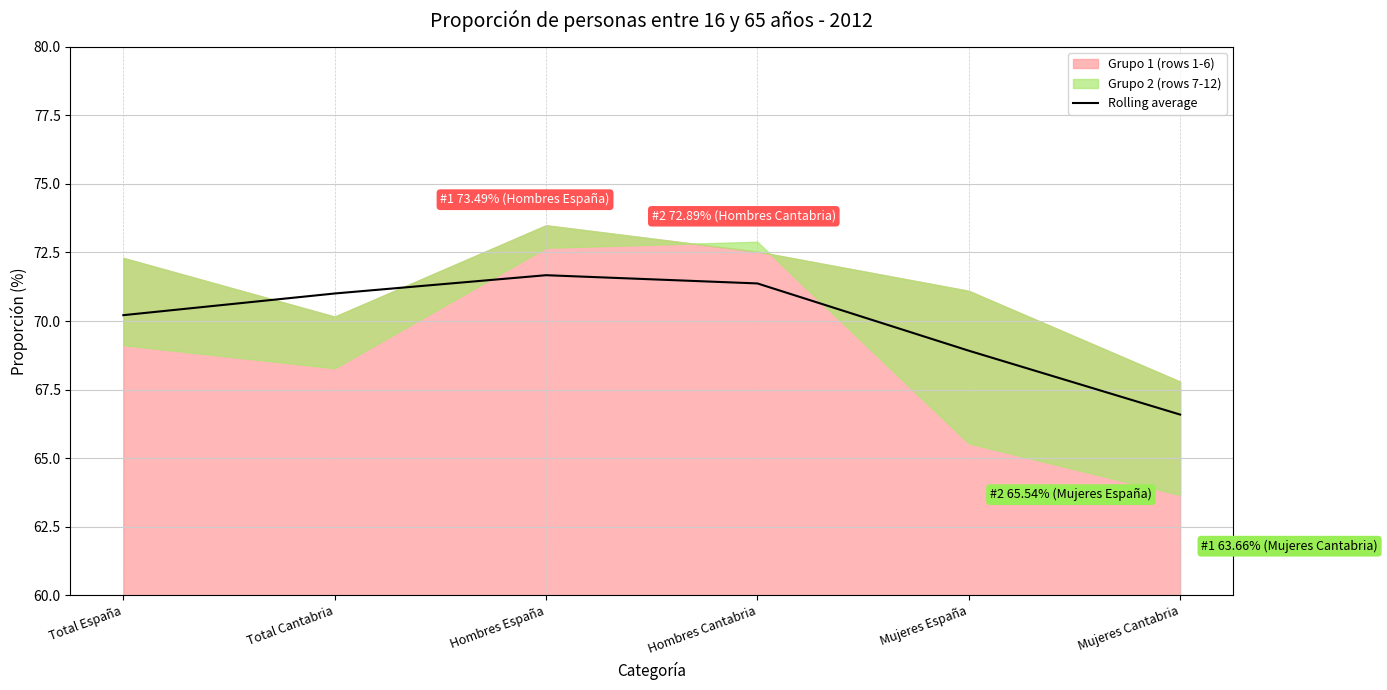

Which category has the highest value across all series?

Hombres España